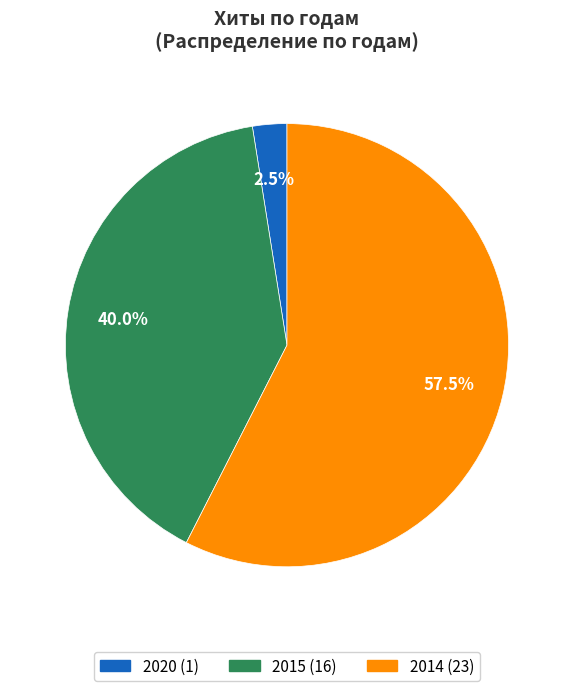

Does any single category account for the majority?

Yes